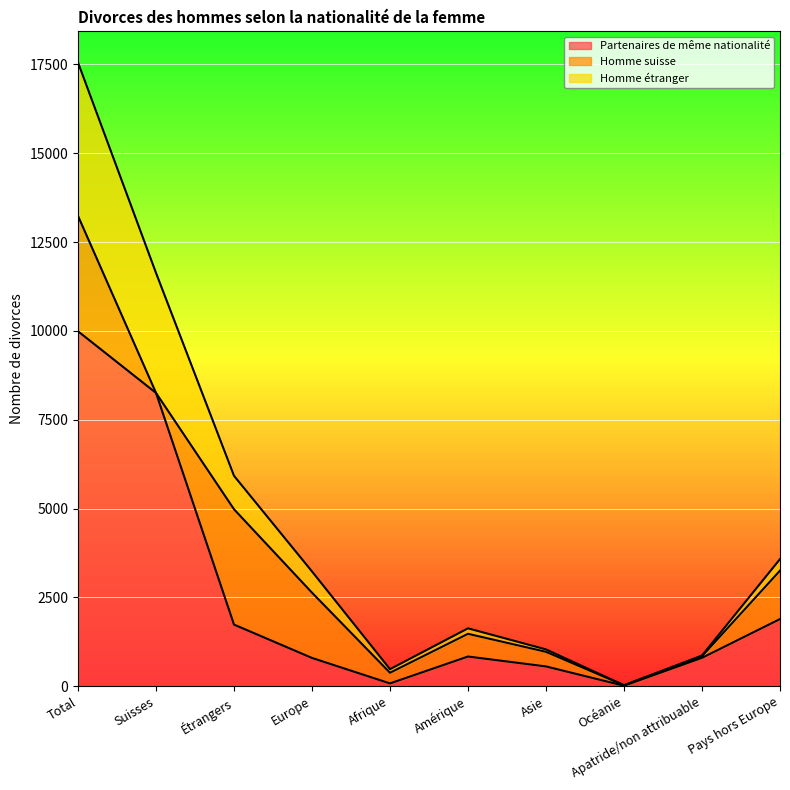

What is the label of the 7th point from the right?

Europe